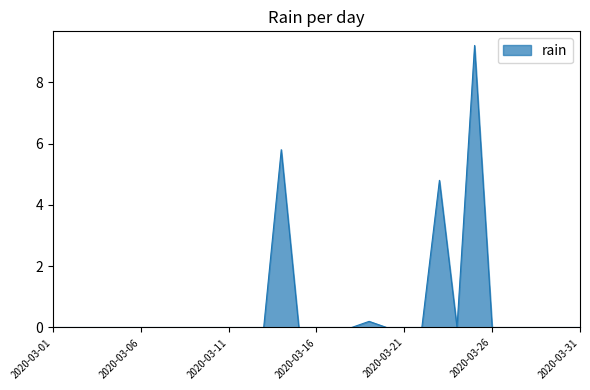

What is the maximum value shown in the chart?

9.2